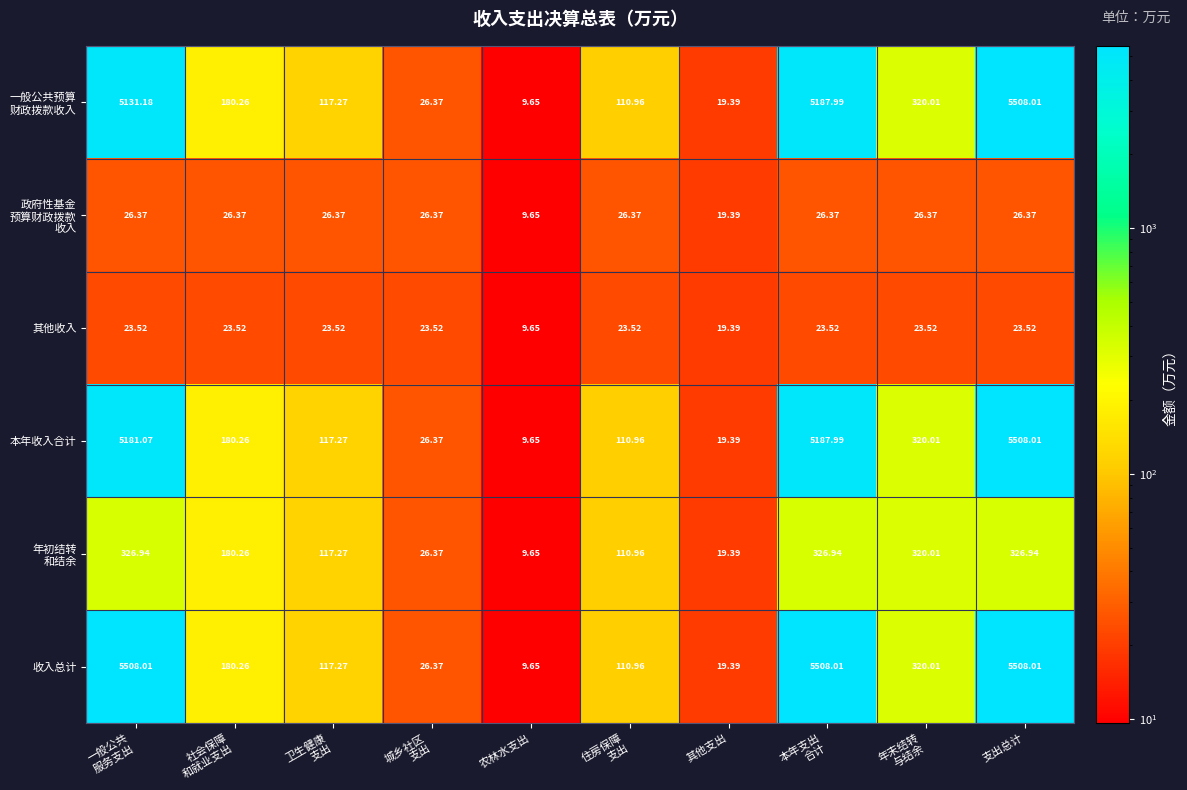

Which series has the largest total across all categories?

收入总计